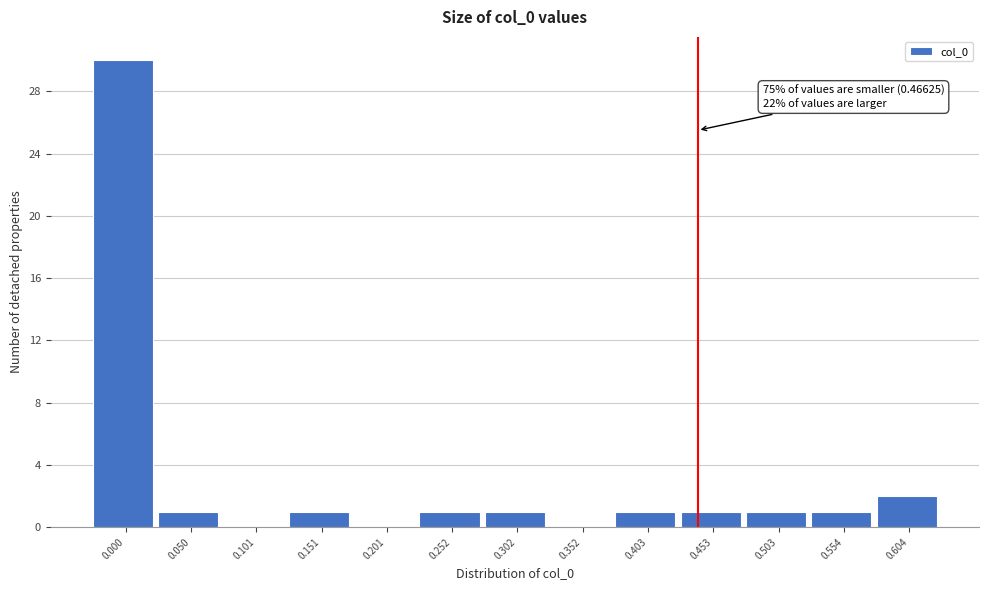

Reading right to left, what are all the values shown in this chart?

0.604=2	0.554=1	0.503=1	0.453=1	0.403=1	0.352=0	0.302=1	0.252=1	0.201=0	0.151=1	0.101=0	0.050=1	0.000=30